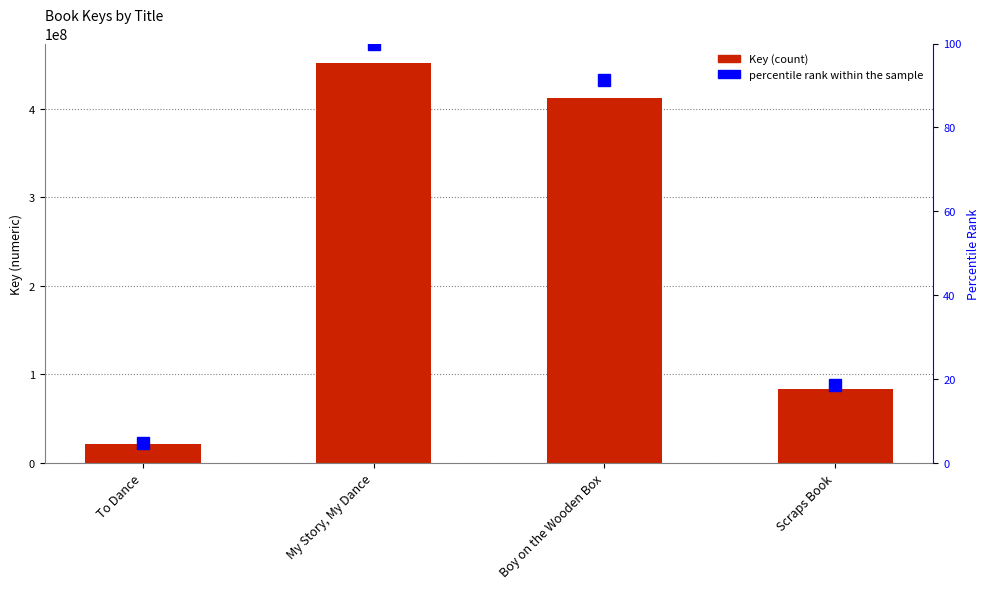

Does the chart contain stacked bars?

No